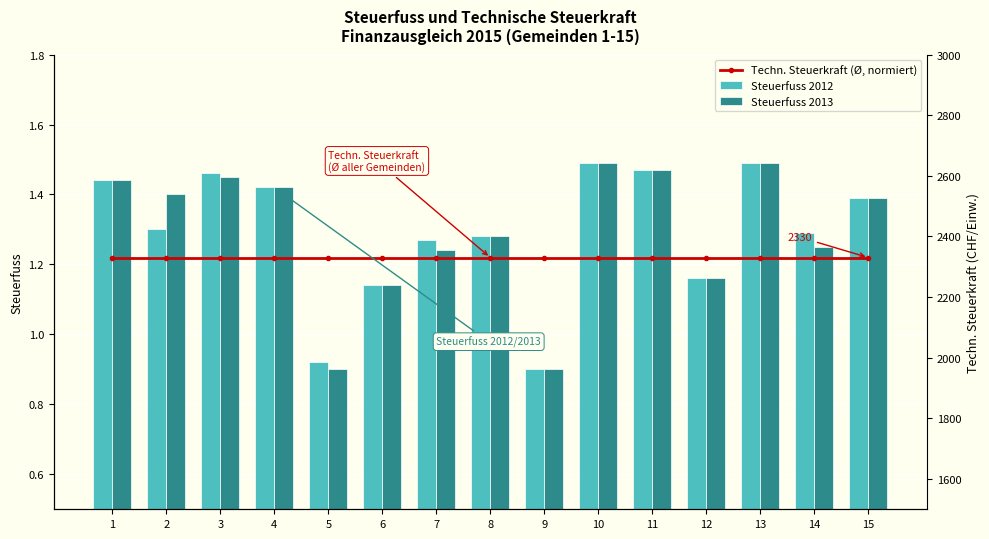

What is the value of the Techn. Steuerkraft (Ø, normiert) bar at the 9th from the left?

1.2